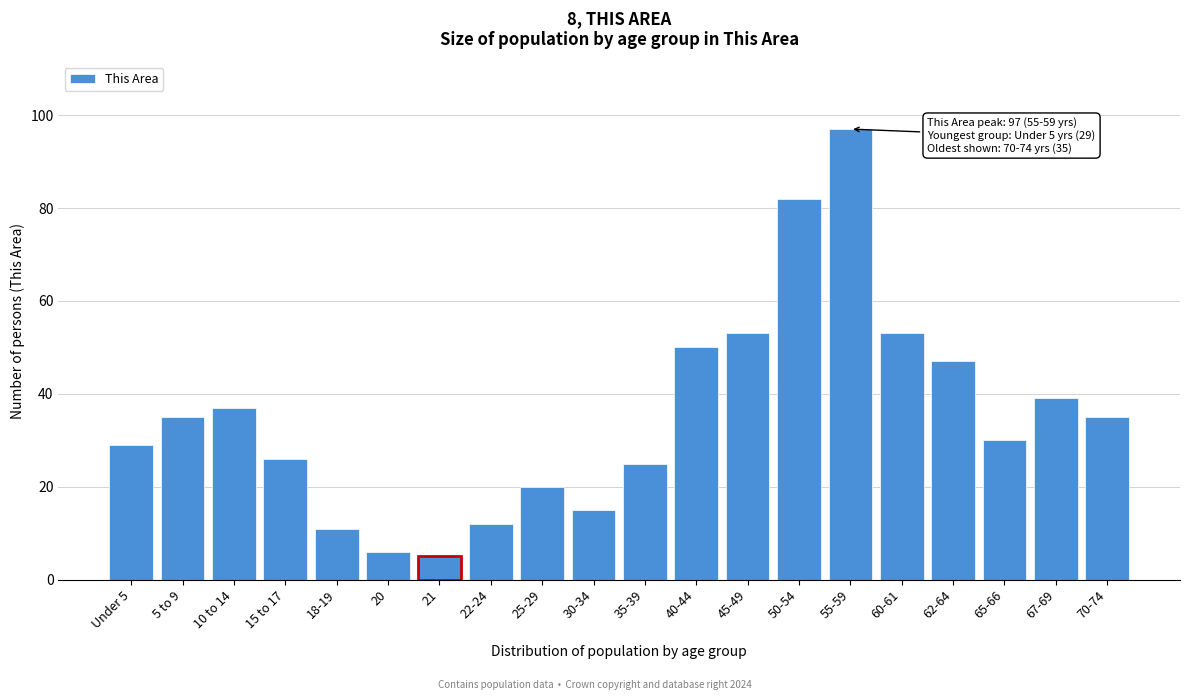

Reading right to left, what are all the values shown in this chart?

70-74=35	67-69=39	65-66=30	62-64=47	60-61=53	55-59=97	50-54=82	45-49=53	40-44=50	35-39=25	30-34=15	25-29=20	22-24=12	21=5	20=6	18-19=11	15 to 17=26	10 to 14=37	5 to 9=35	Under 5=29